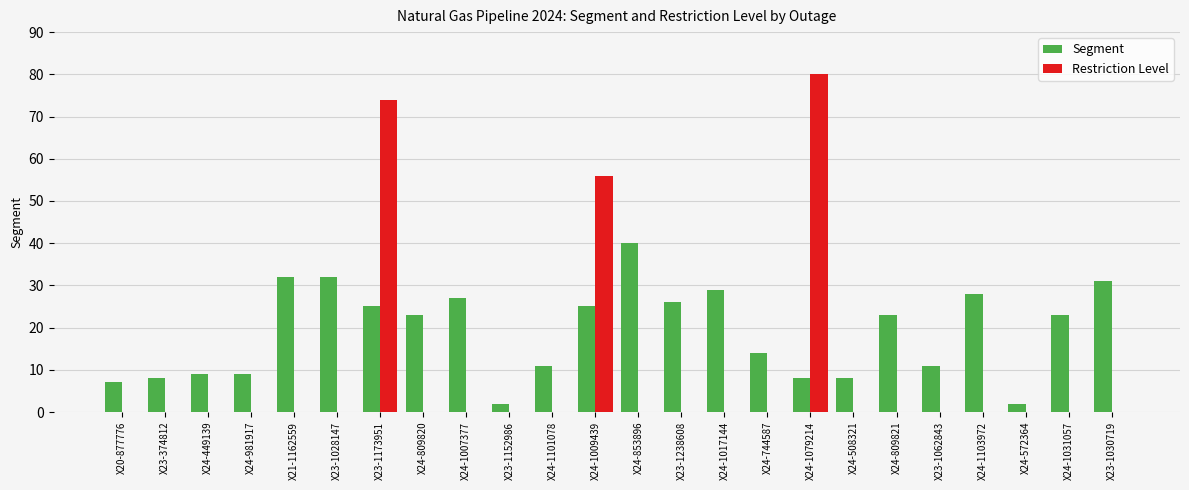

Which category has the highest value across all series?

X24-1079214